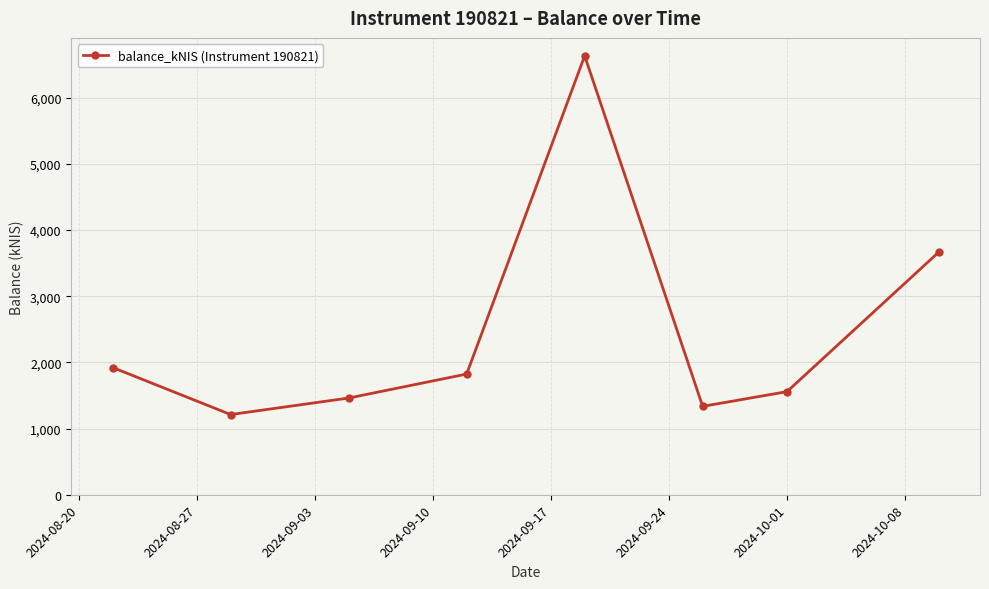

How many values are below 1824?

4